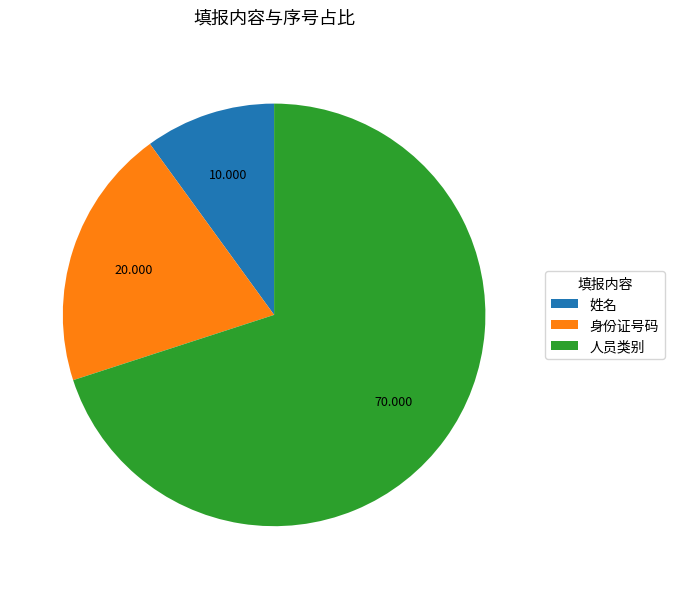

Which slice is the smallest?

姓名